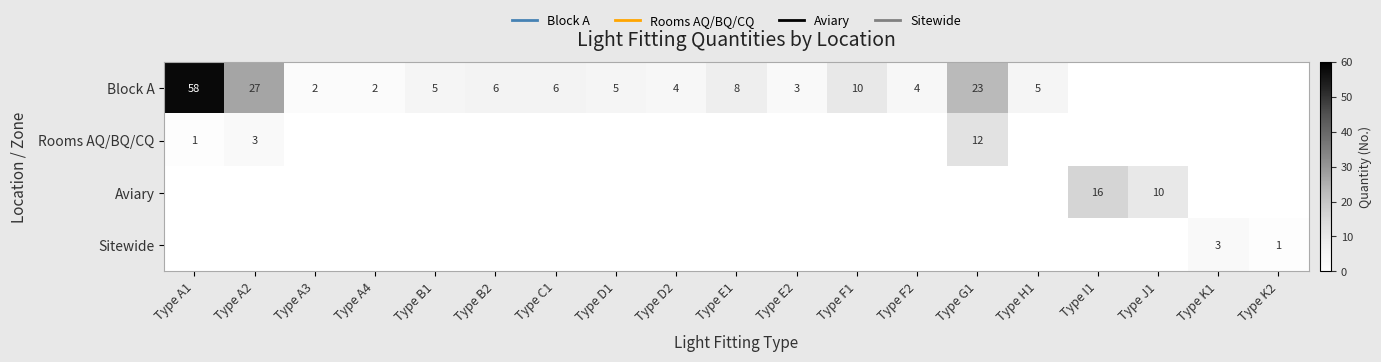

What is the difference between the Block A values at Type A4 and Type A1?

56